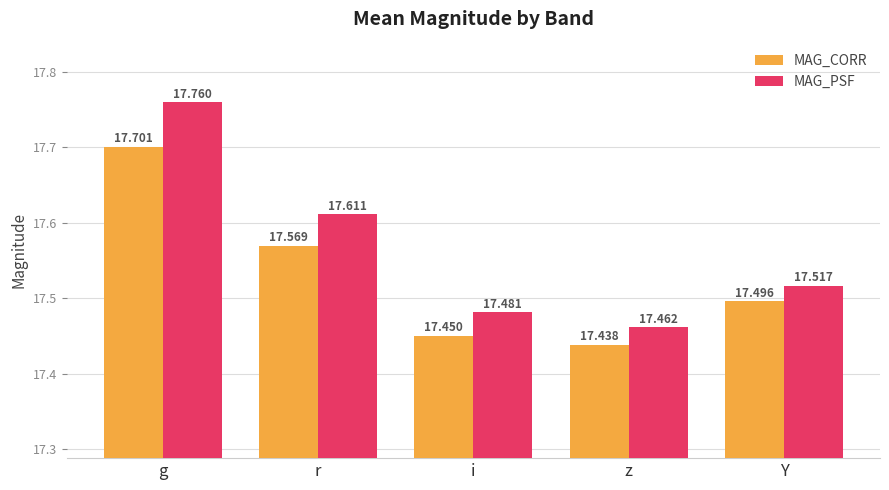

What is the label of the 3rd bar from the left?

i